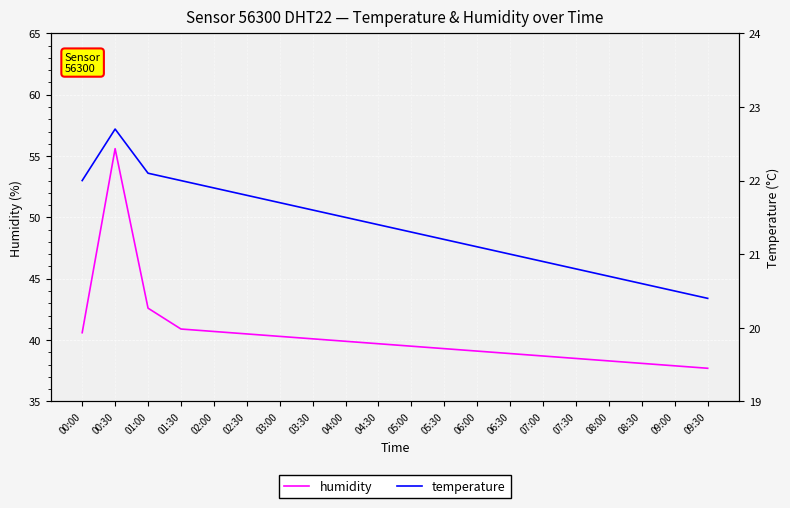

True or false: humidity has more than 1 points higher than both neighbors.

False